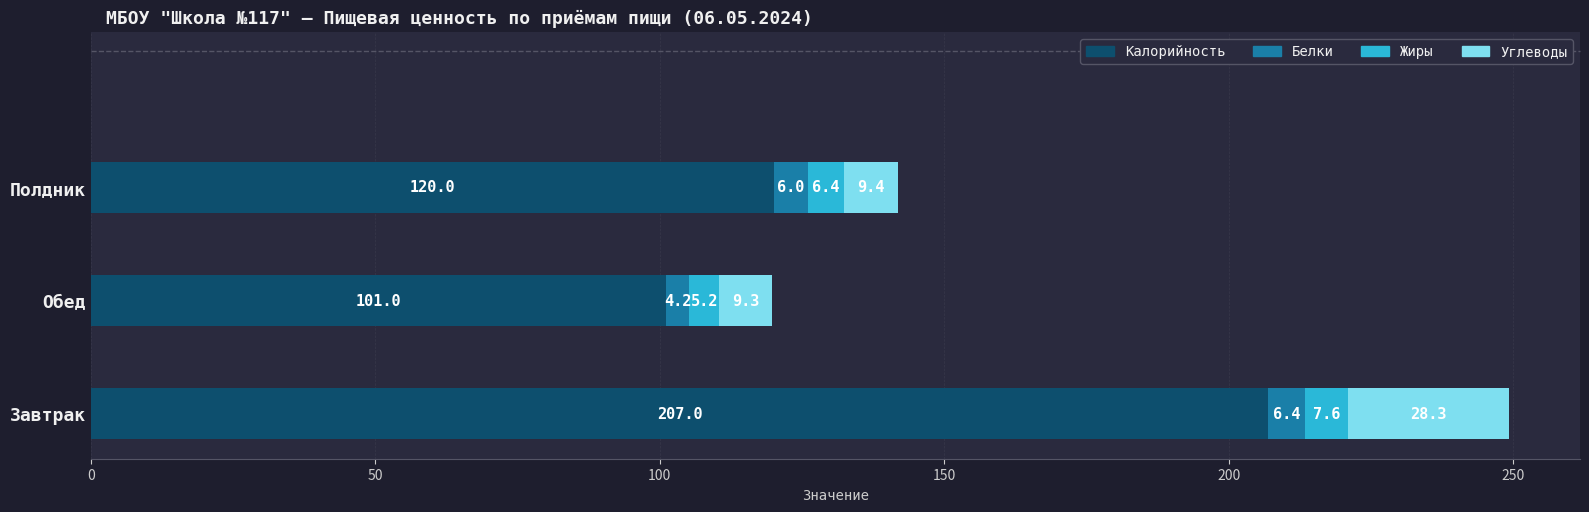

What is the maximum value for Калорийность?

207.0